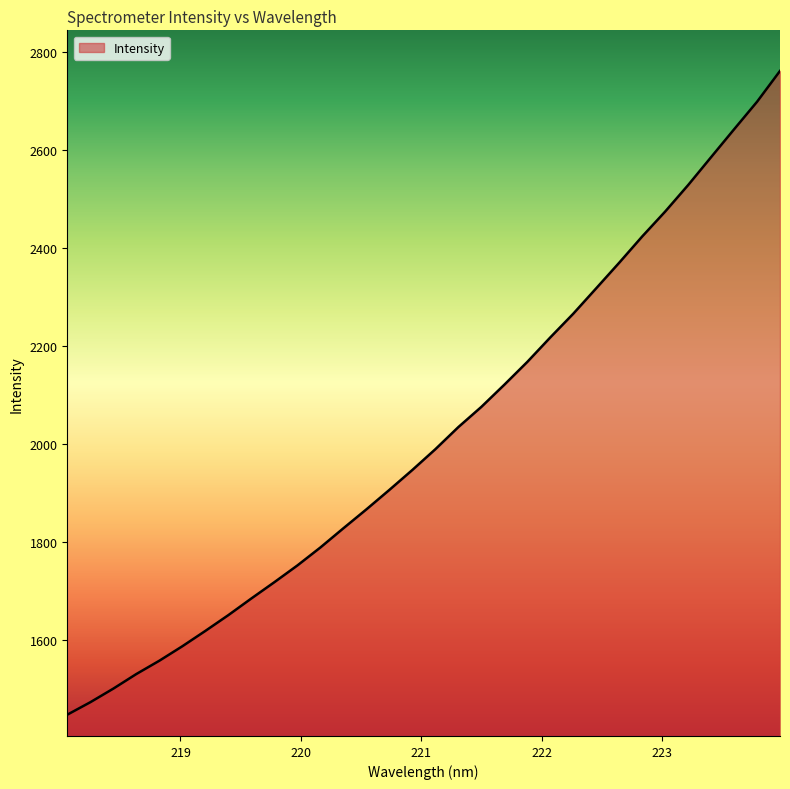

What is the minimum value shown in the chart?

1447.9